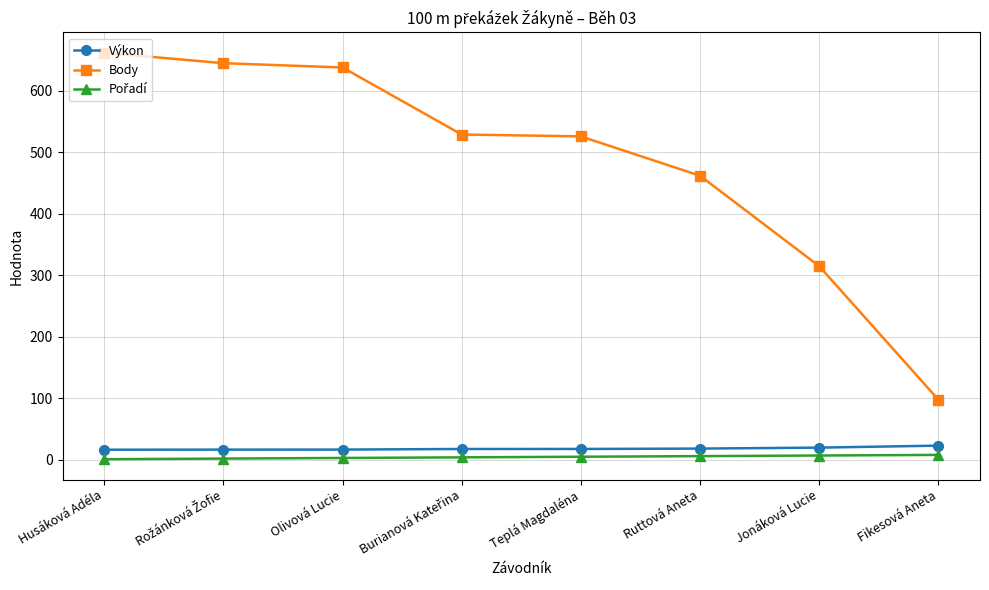

Where is Body nearest to the value 380?

Jonáková Lucie